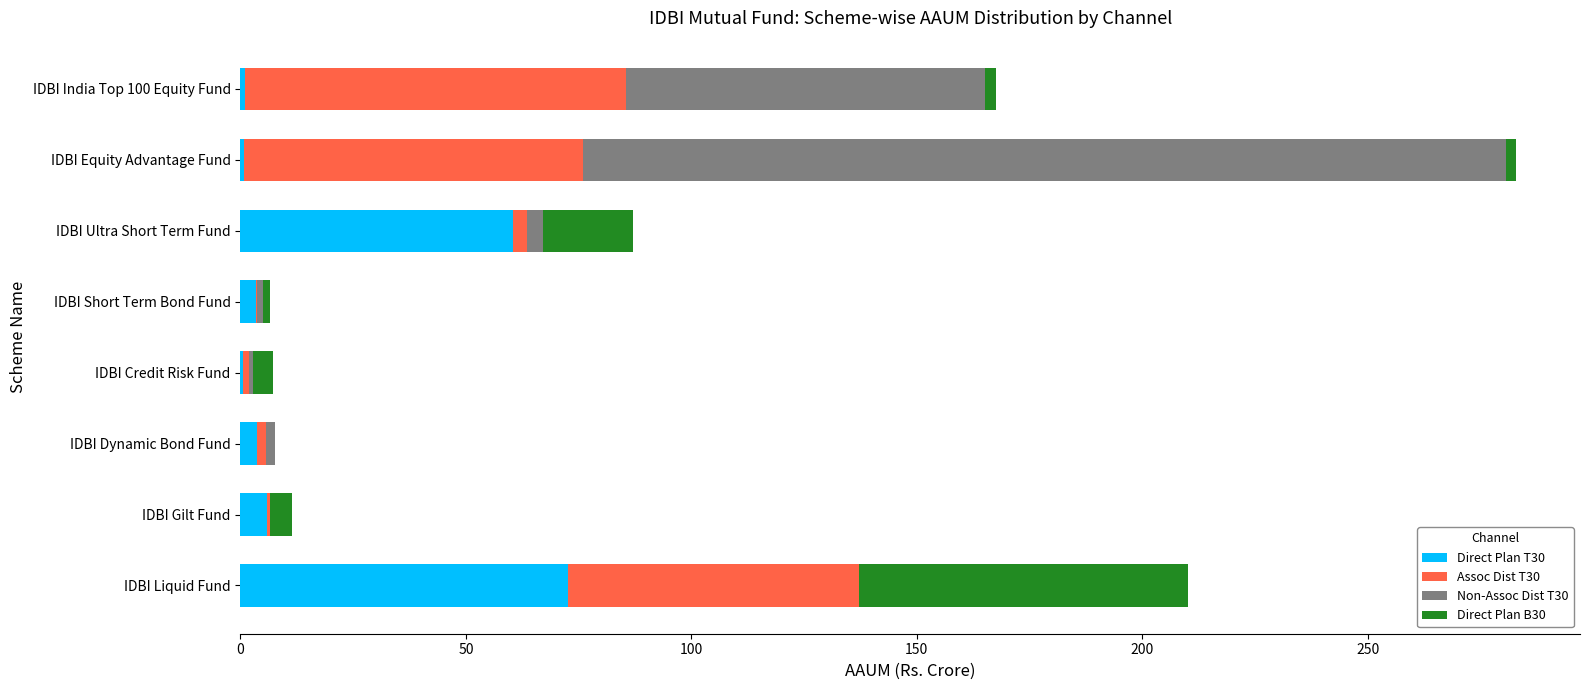

True or false: Direct Plan T30 has a value of 0.9 at IDBI India Top 100 Equity Fund.

True